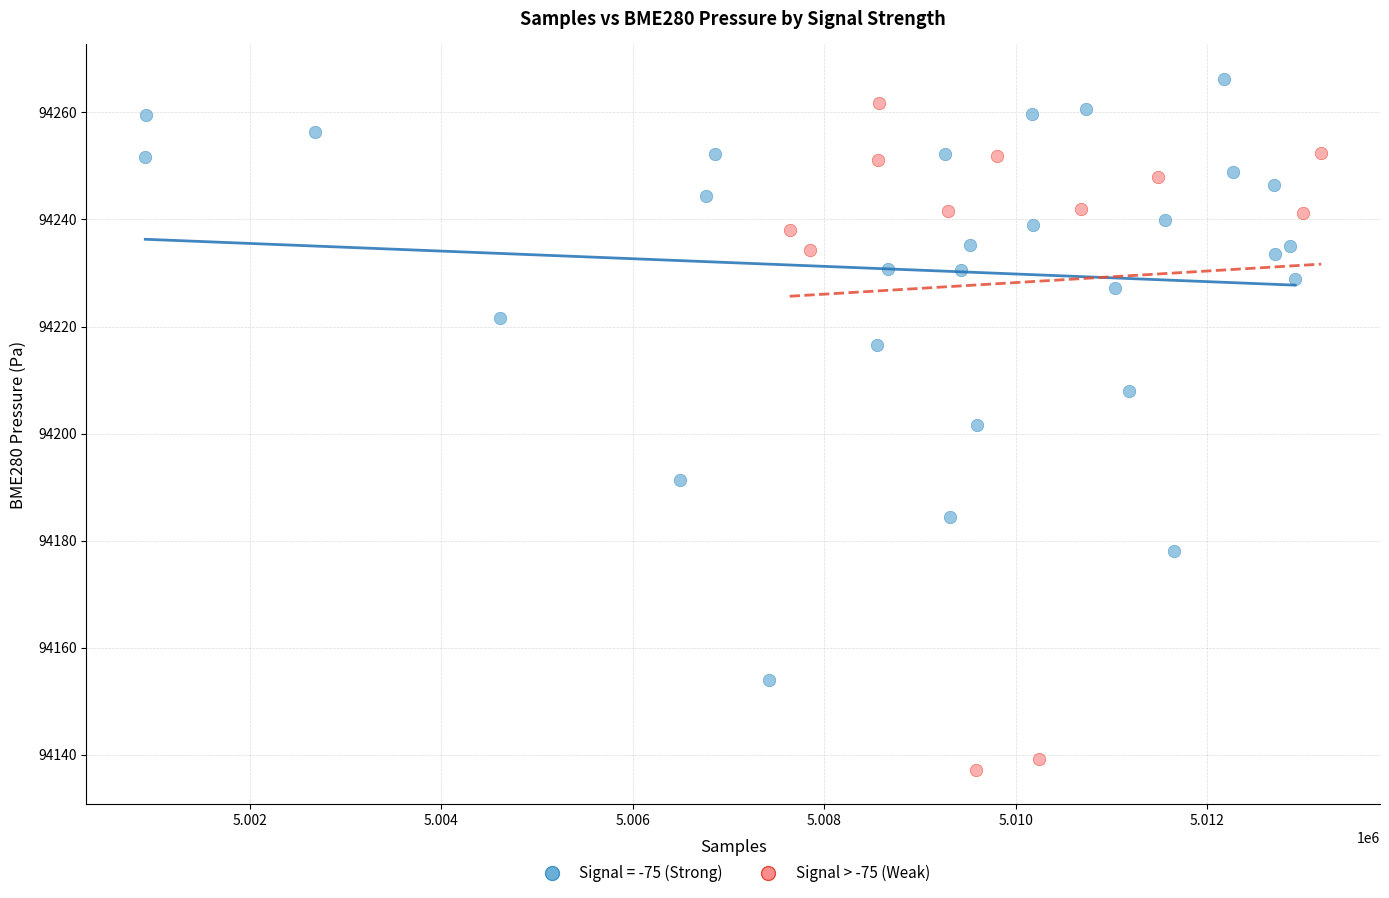

Which series contains the lowest Y value?

Signal > -75 (Weak)